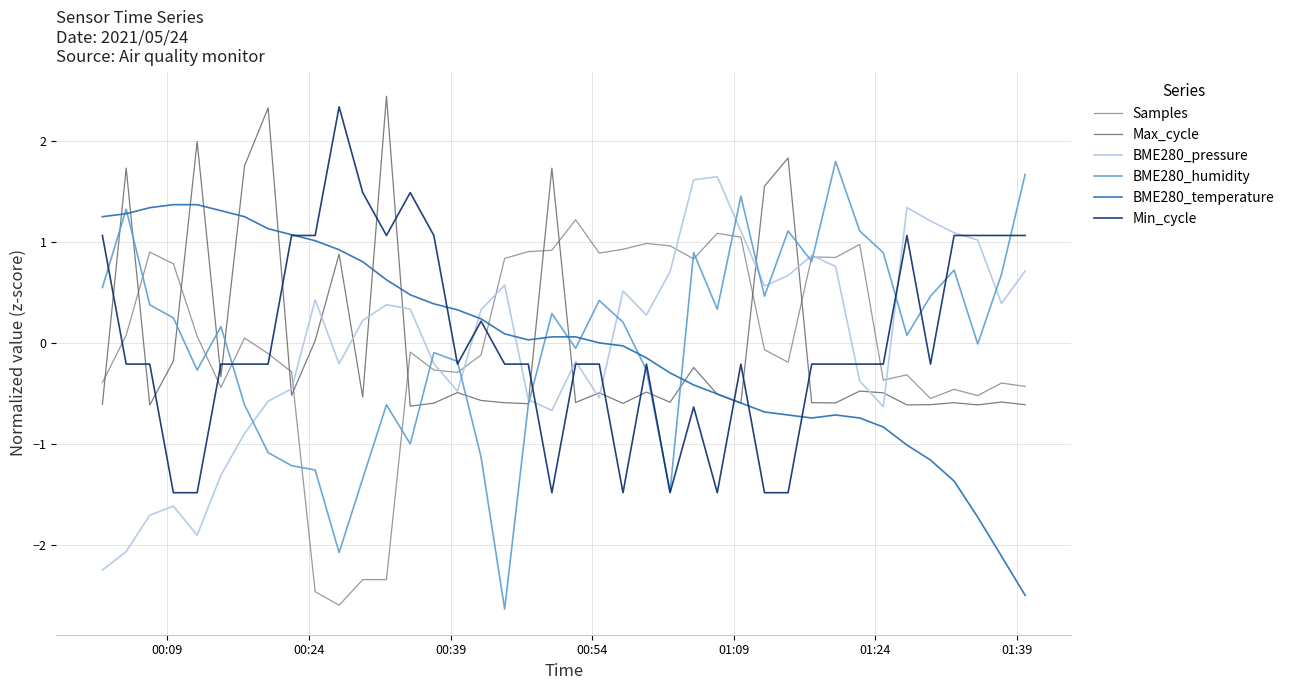

Which series ends up on top after the final intersection of Max_cycle and Samples?

Samples